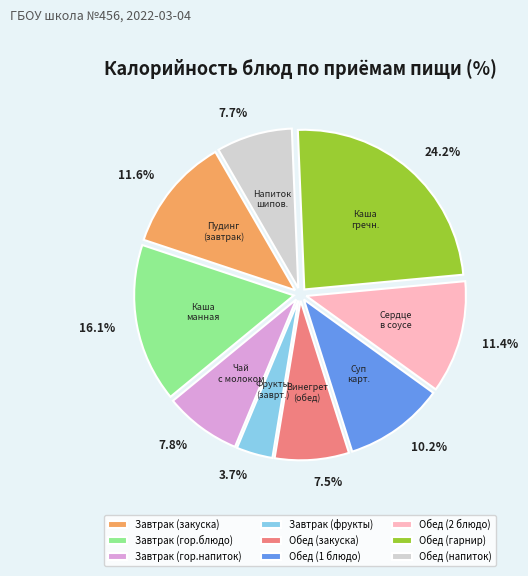

Which slice is the smallest?

Завтрак (фрукты)